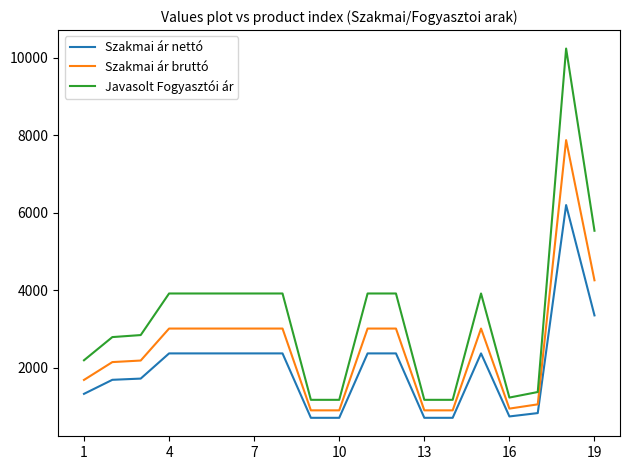

Rank the series by their average value, from lowest to highest.

Szakmai ár nettó, Szakmai ár bruttó, Javasolt Fogyasztói ár